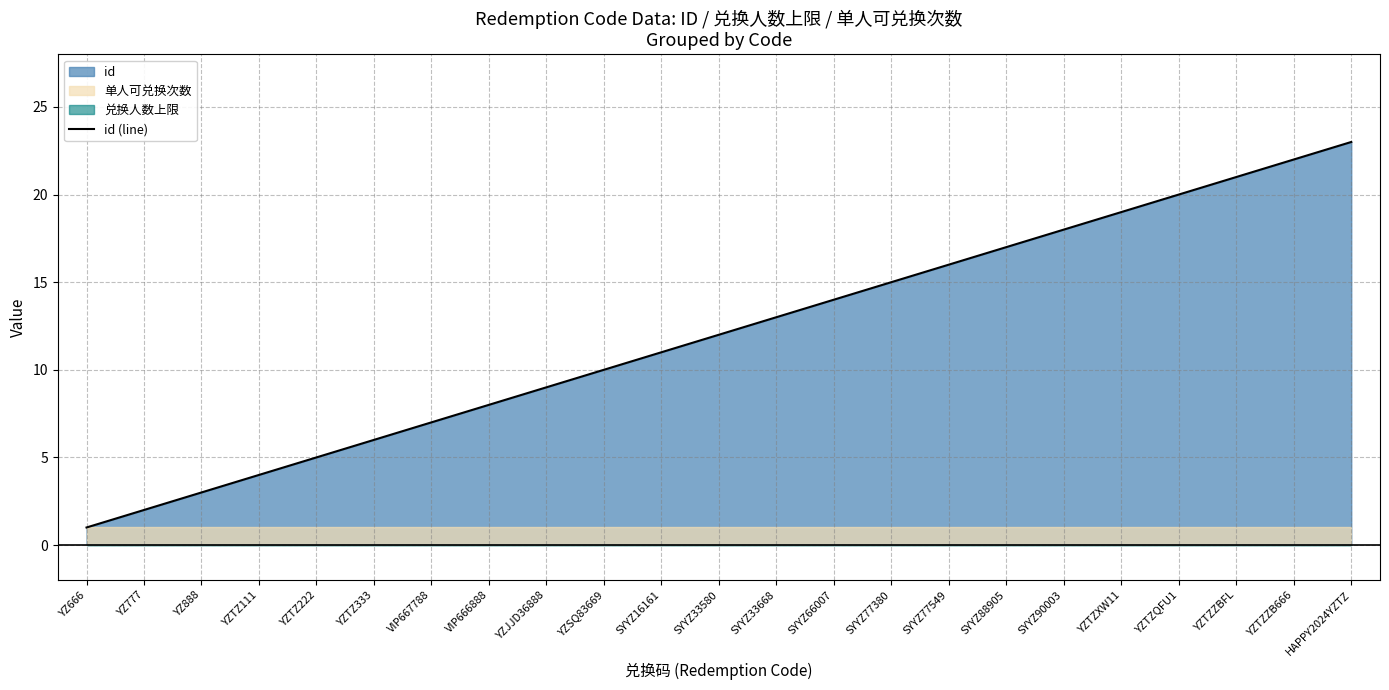

What is the change in value from YZTZ111 to YZJJD36888?

+5